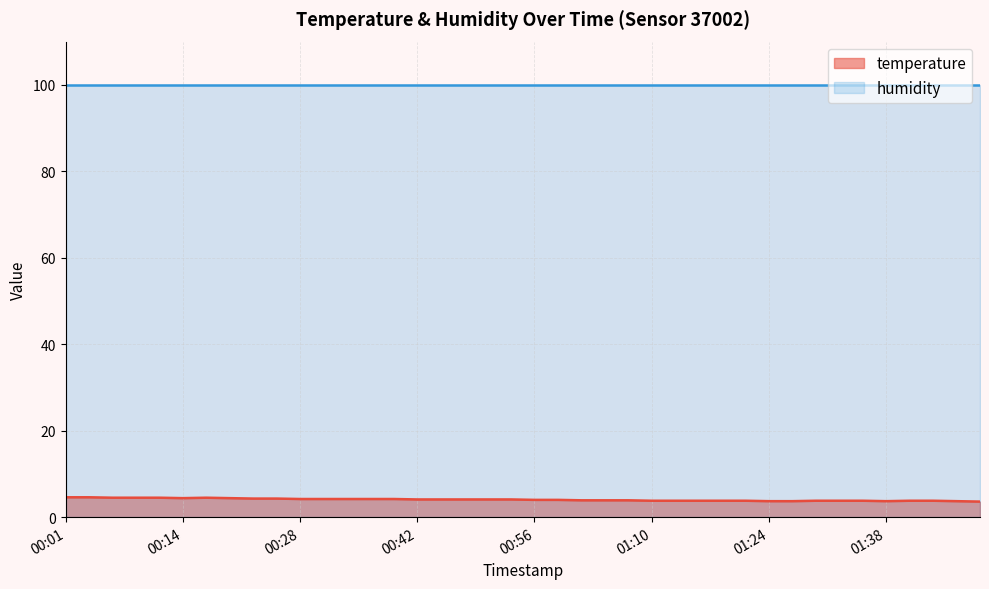

List the series in order of their overall mean, highest first.

humidity, temperature